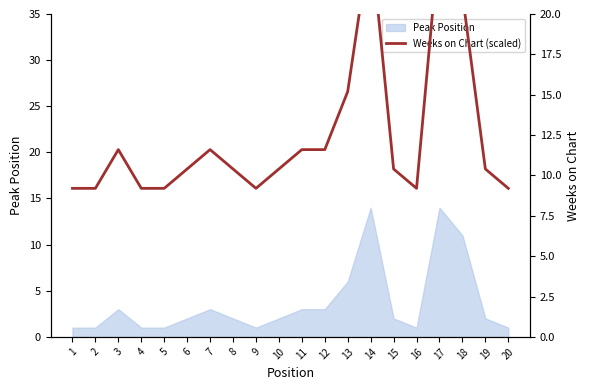

Read the value at 20.

9.2